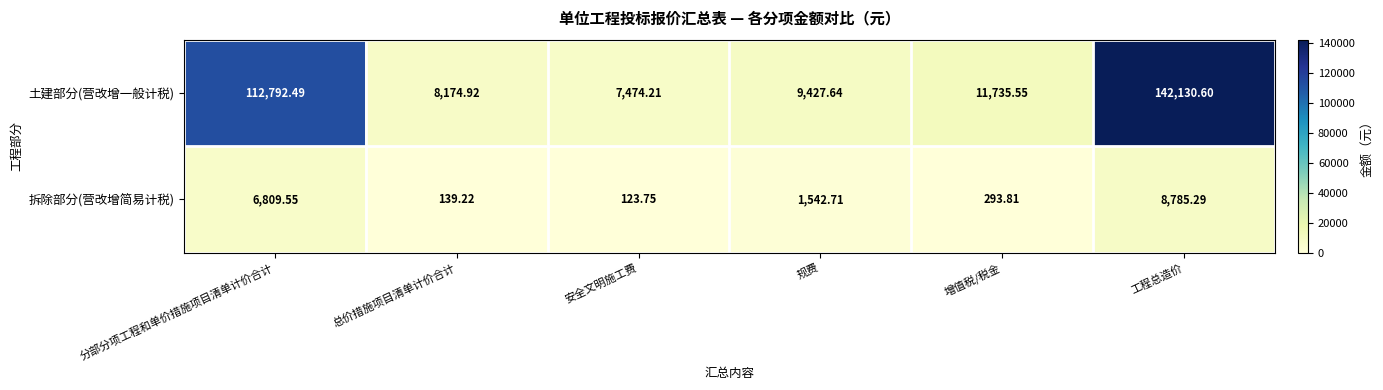

Between 分部分项工程和单价措施项目清单计价合计 and 总价措施项目清单计价合计, which series saw the biggest shift?

土建部分(营改增一般计税)